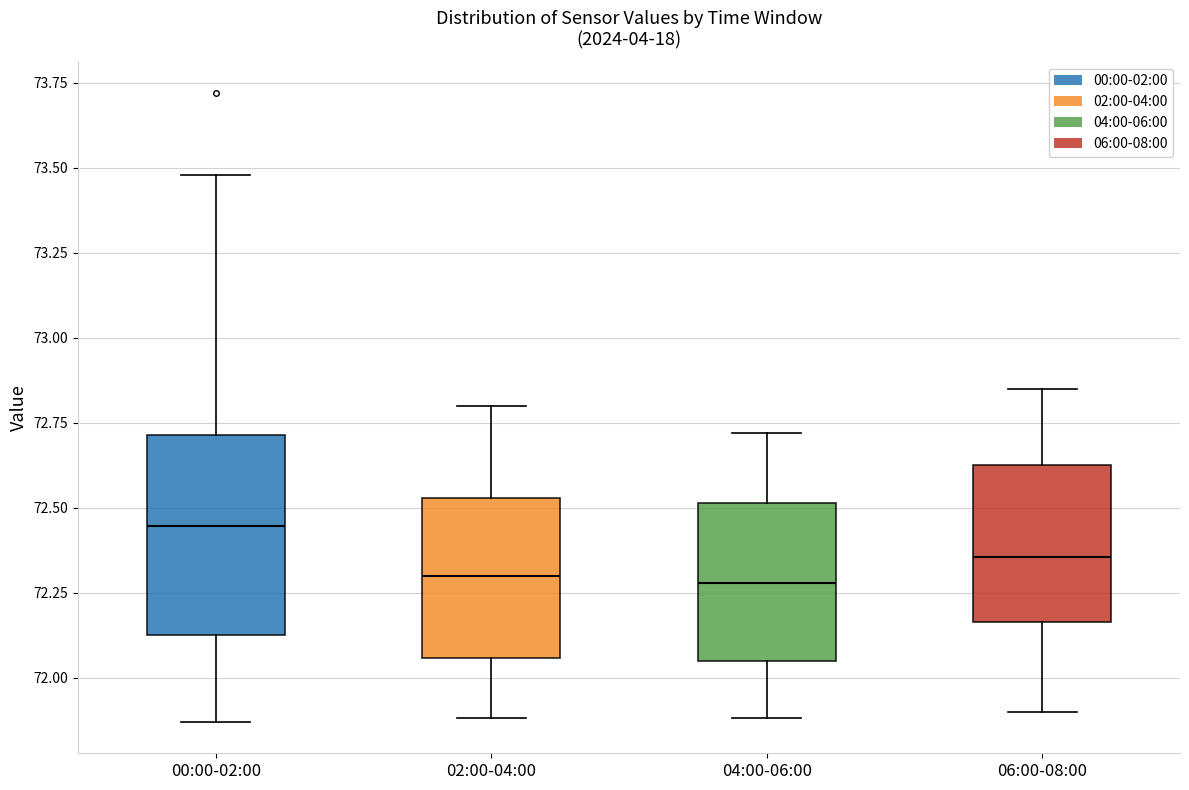

Reading left to right, read every box against the y-axis: the position of its median line, the range the box covers, and the ends of its whiskers. The values are not printed on the chart, so give them approximately, as read against the axis.

00:00-02:00: median 72.45, box 72.15 to 72.70, whiskers 71.85 to 73.50
02:00-04:00: median 72.30, box 72.05 to 72.55, whiskers 71.90 to 72.80
04:00-06:00: median 72.30, box 72.05 to 72.50, whiskers 71.90 to 72.70
06:00-08:00: median 72.35, box 72.15 to 72.65, whiskers 71.90 to 72.85